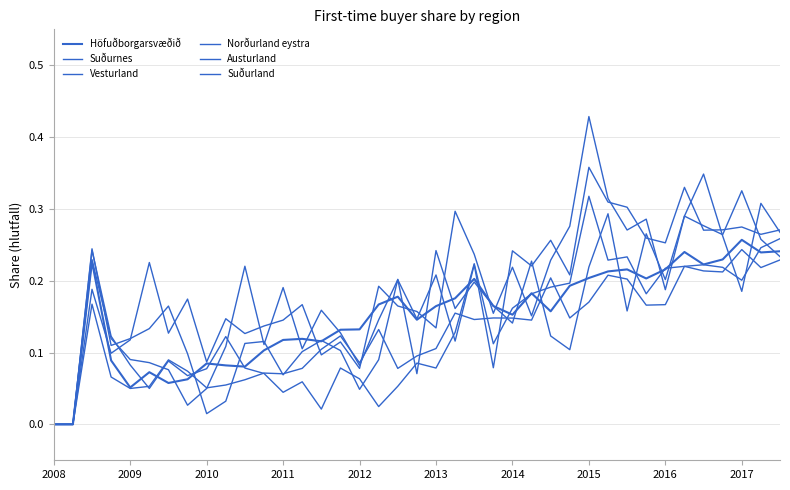

Count the number of categories in the chart.

39